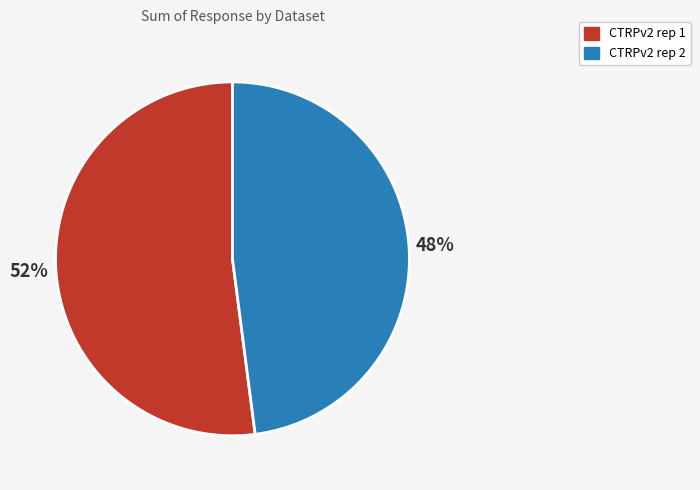

Is there any slice that represents more than half of the pie?

Yes